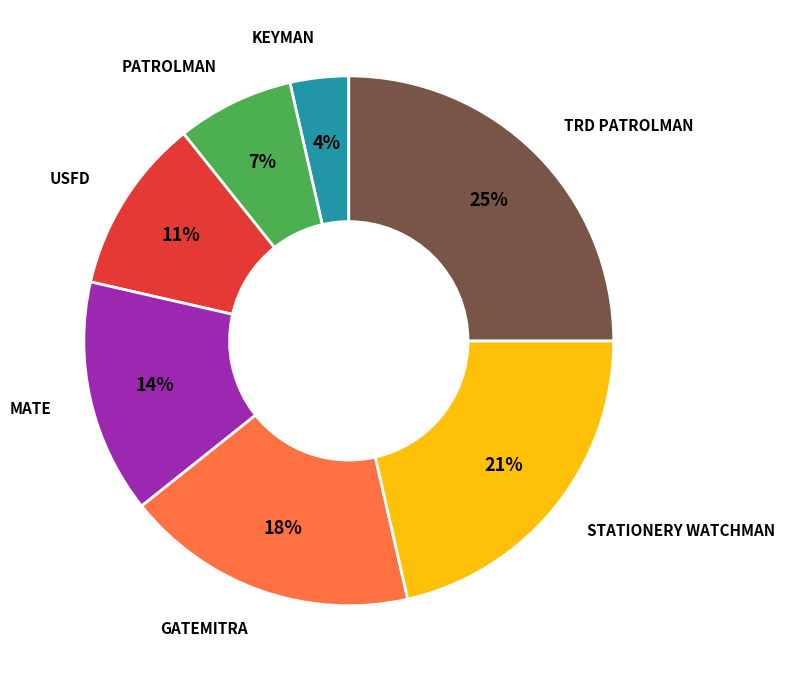

How many segments does this pie chart have?

7